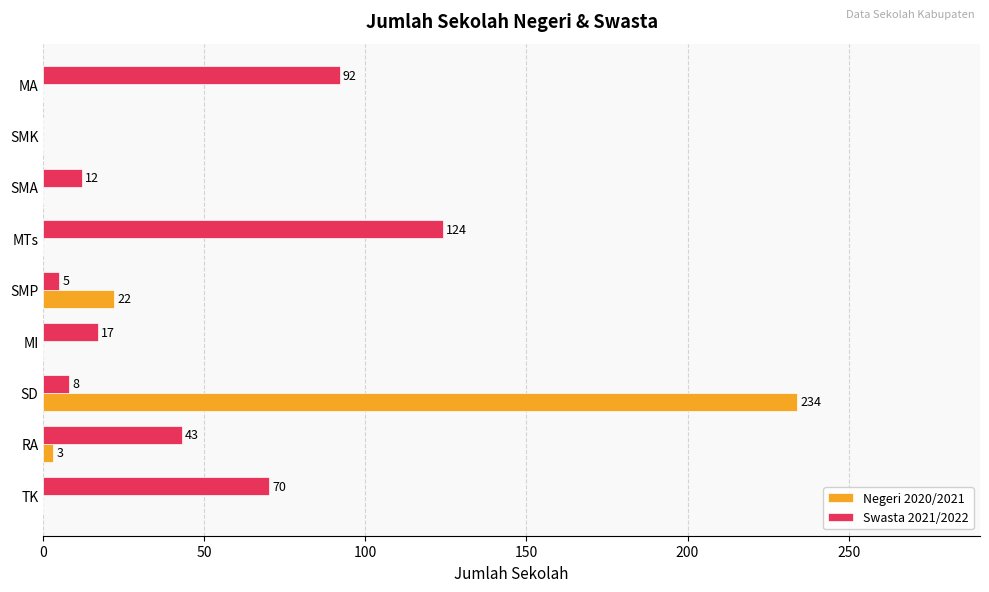

What is the sum of the Swasta 2021/2022 values at SMP and SMK?

5